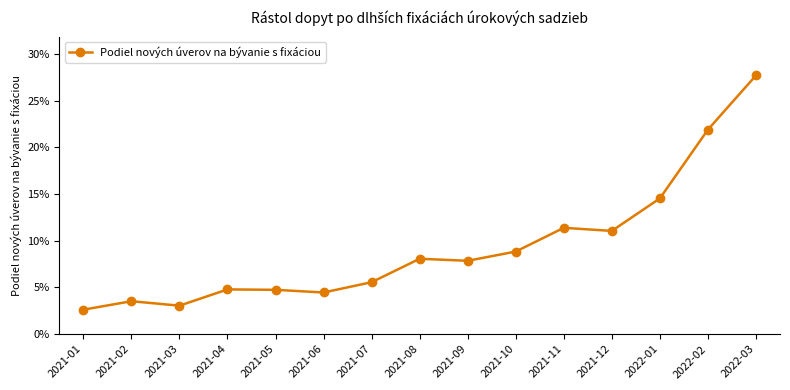

The value at 2021-04 is 0.0. True or false?

True